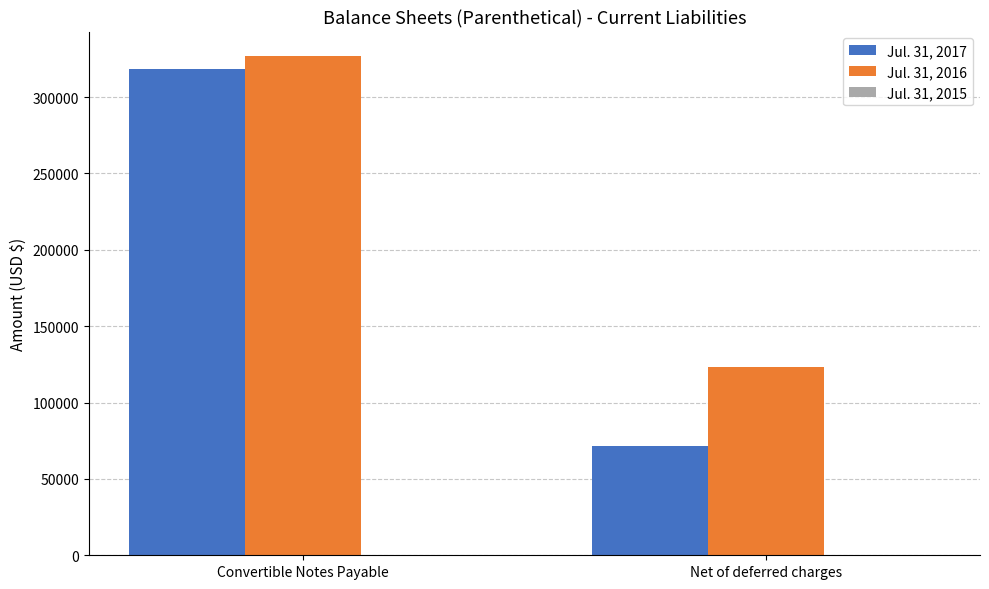

What is the total value across all series at Net of deferred charges?

195211